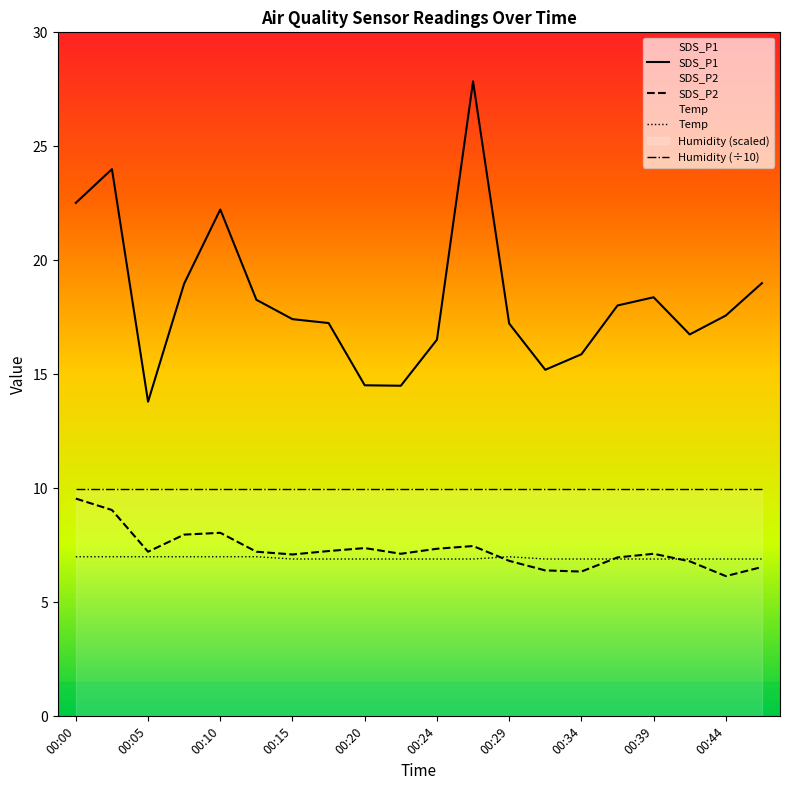

True or false: Temp and SDS_P2 intersect in this chart.

True